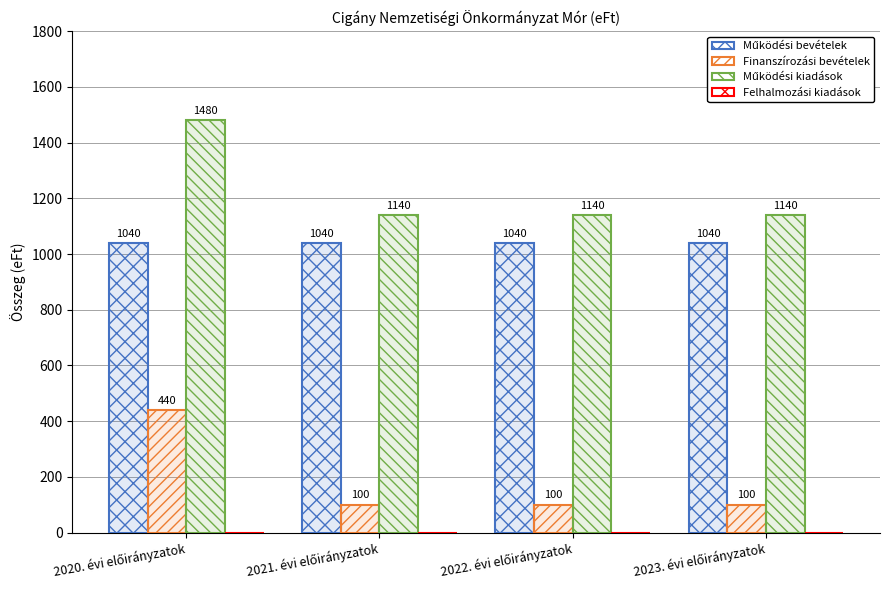

How many groups of bars are there?

4